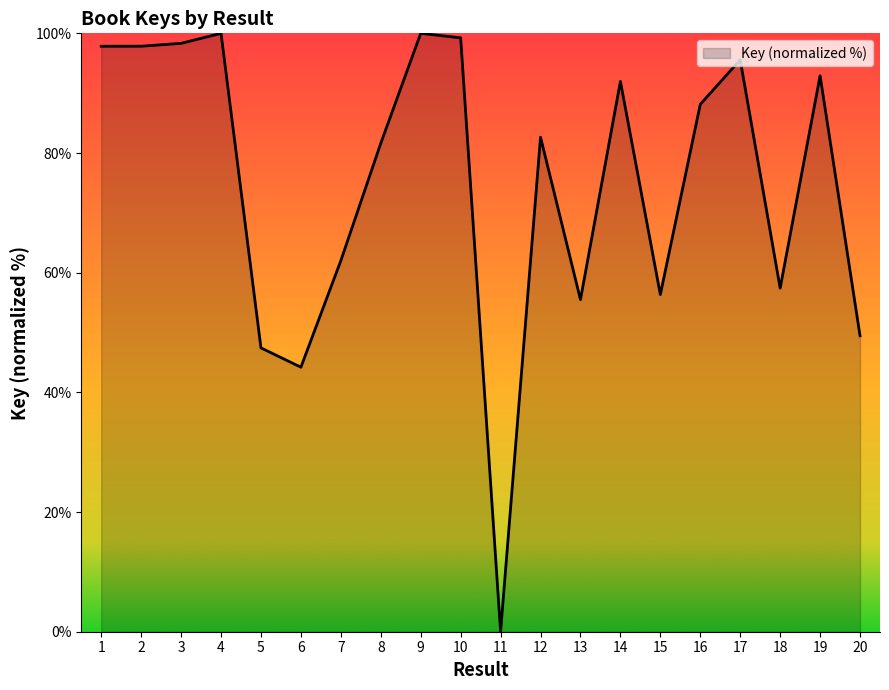

What is the difference between the values at 19 and 13?

37.4